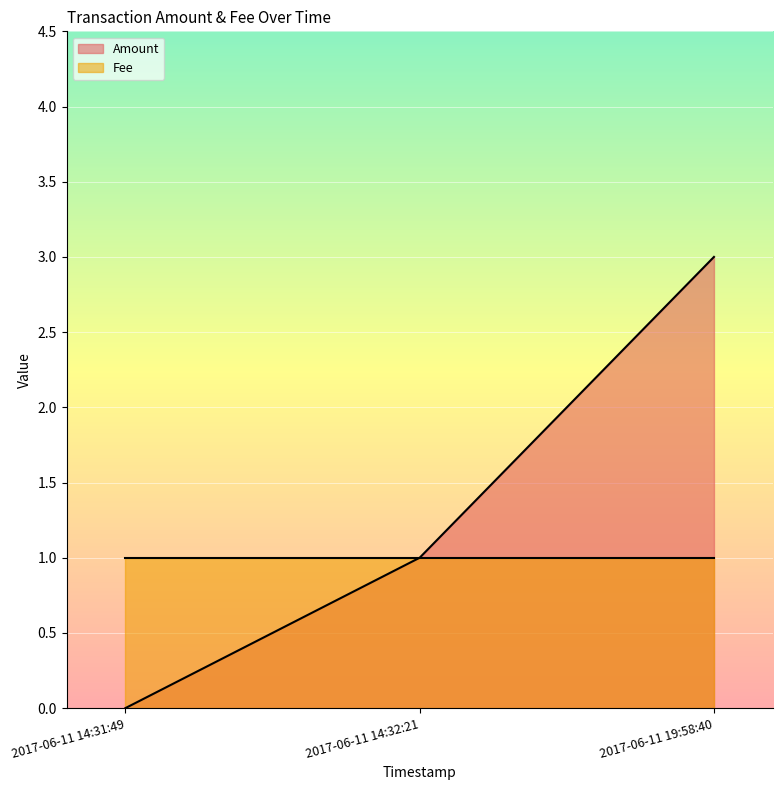

The value at 2017-06-11 19:58:40 is 4. True or false?

False